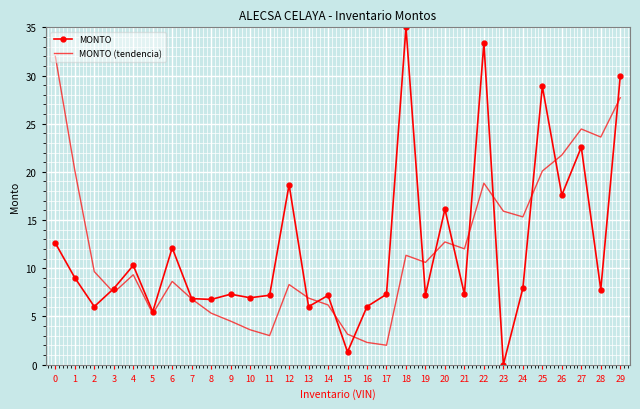

How many values in MONTO are above zero?

29